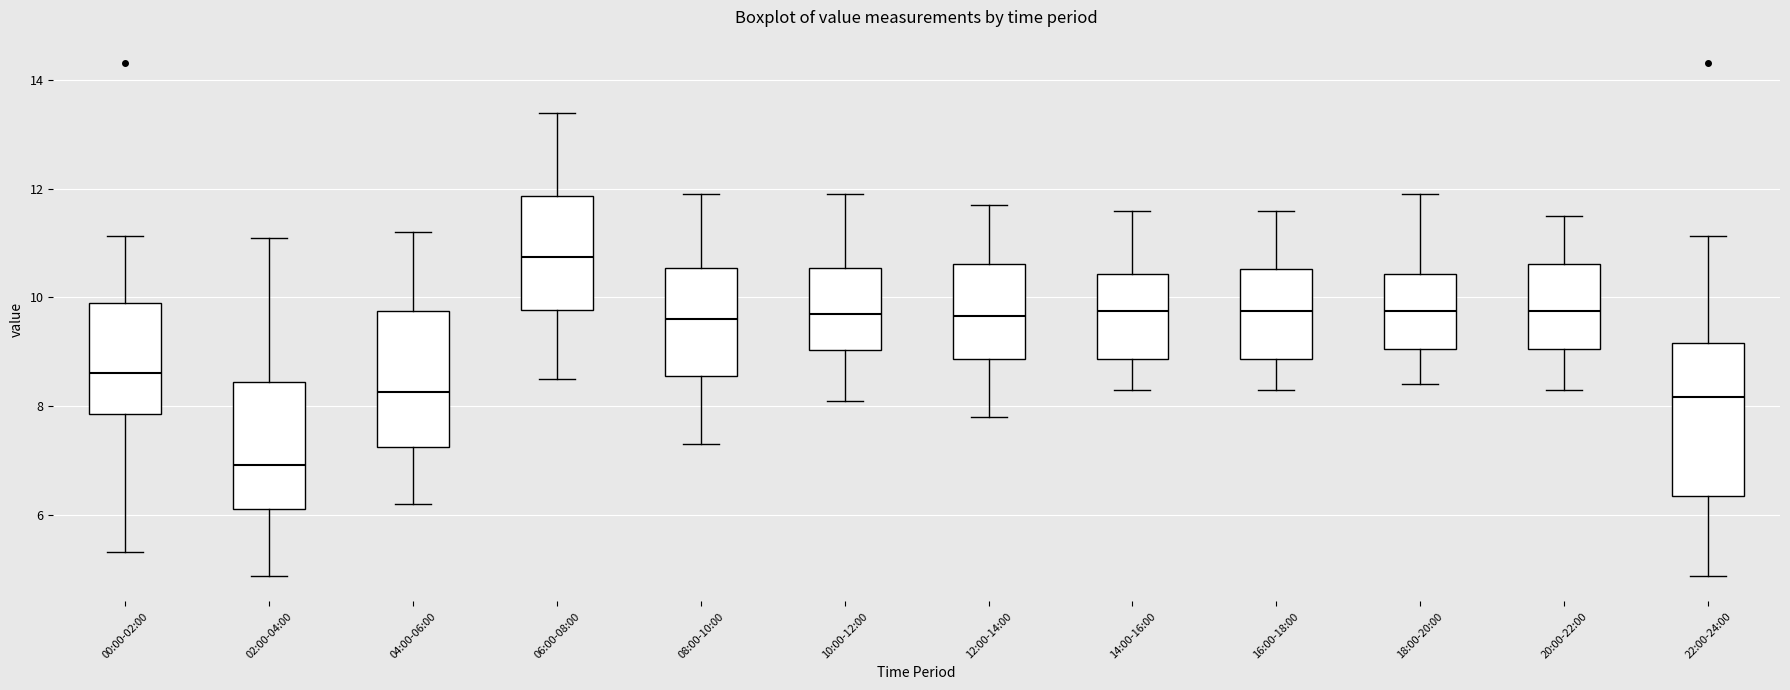

Reading left to right, read every box against the y-axis: the position of its median line, the range the box covers, and the ends of its whiskers. The values are not printed on the chart, so give them approximately, as read against the axis.

00:00-02:00: median 8.6, box 7.8 to 10.0, whiskers 5.4 to 11.2
02:00-04:00: median 7.0, box 6.0 to 8.4, whiskers 4.8 to 11.2
04:00-06:00: median 8.2, box 7.2 to 9.8, whiskers 6.2 to 11.2
06:00-08:00: median 10.8, box 9.8 to 11.8, whiskers 8.6 to 13.4
08:00-10:00: median 9.6, box 8.6 to 10.6, whiskers 7.4 to 12.0
10:00-12:00: median 9.8, box 9.0 to 10.6, whiskers 8.2 to 12.0
12:00-14:00: median 9.6, box 8.8 to 10.6, whiskers 7.8 to 11.8
14:00-16:00: median 9.8, box 8.8 to 10.4, whiskers 8.4 to 11.6
16:00-18:00: median 9.8, box 8.8 to 10.6, whiskers 8.4 to 11.6
18:00-20:00: median 9.8, box 9.0 to 10.4, whiskers 8.4 to 12.0
20:00-22:00: median 9.8, box 9.0 to 10.6, whiskers 8.4 to 11.6
22:00-24:00: median 8.2, box 6.4 to 9.2, whiskers 4.8 to 11.2